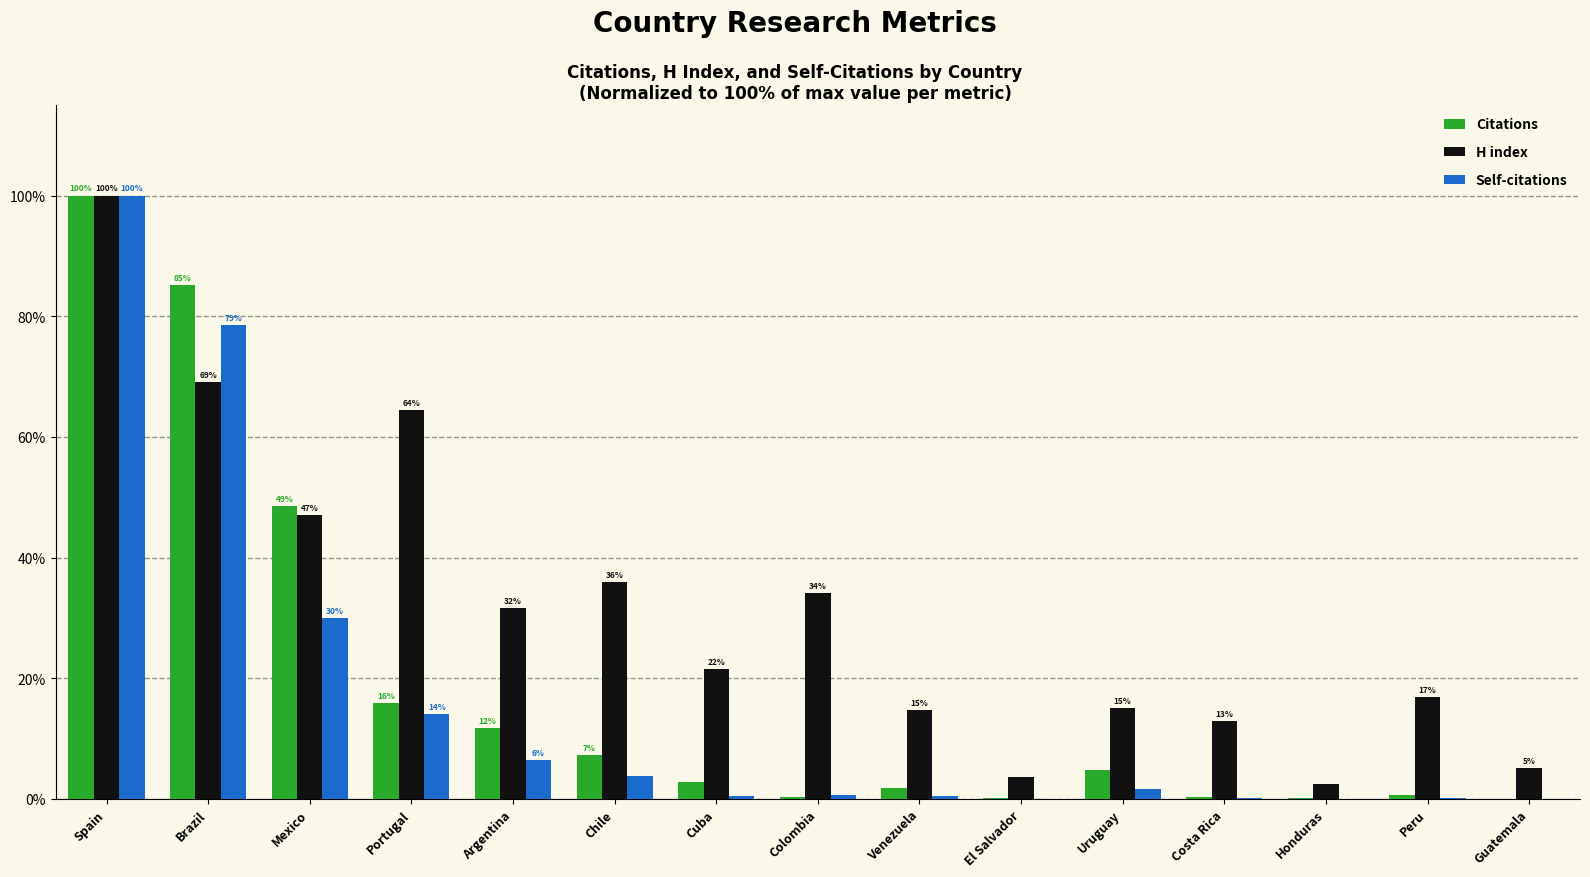

Between El Salvador and Uruguay, which series saw the biggest shift?

H index